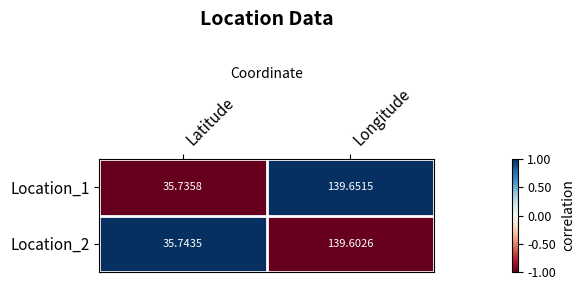

Which series changed the most between Latitude and Longitude?

Location_1